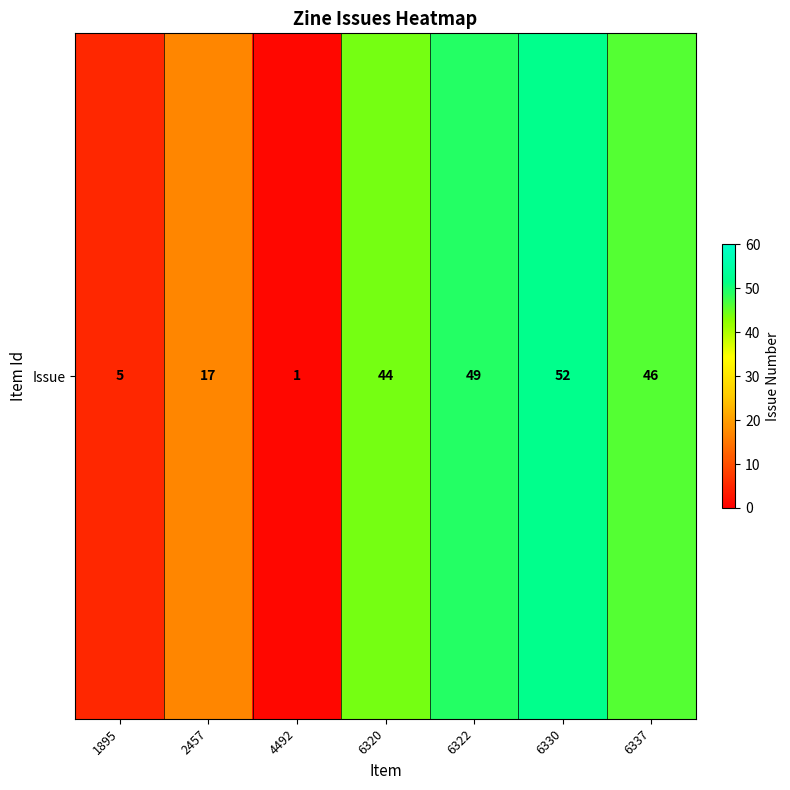

What is the change in value from 1895 to 6322?

+44